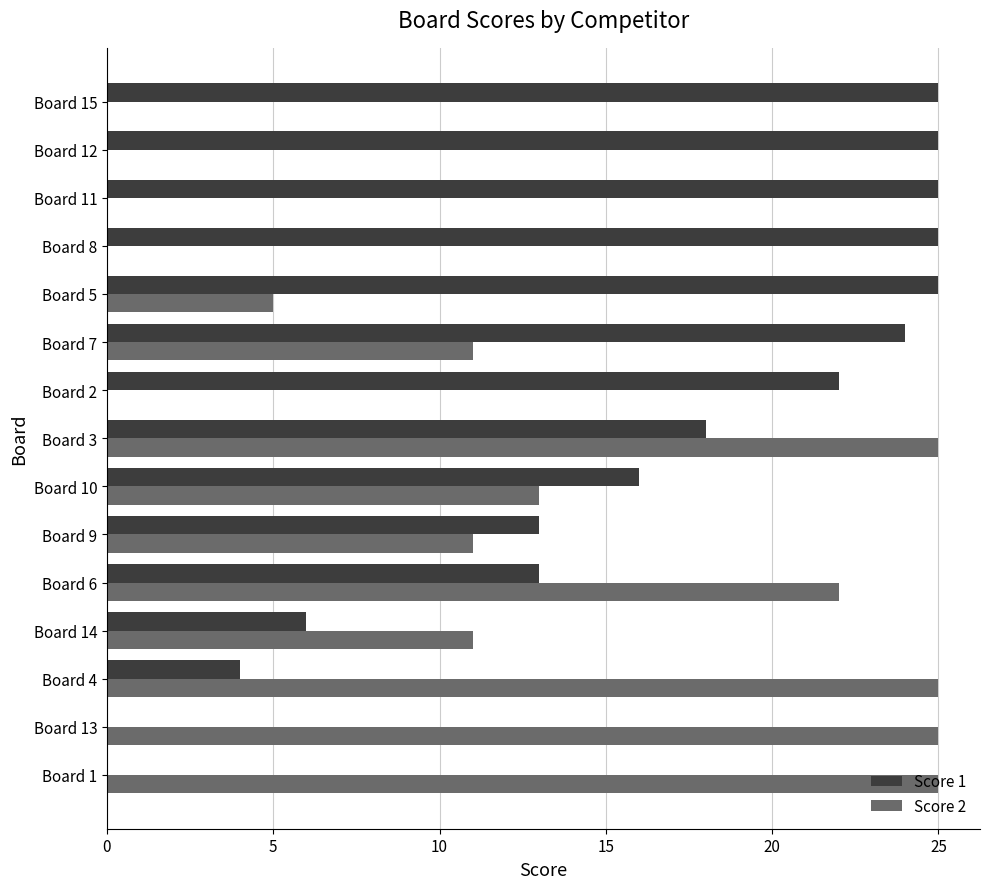

What is the highest value of the Score 1 series?

25